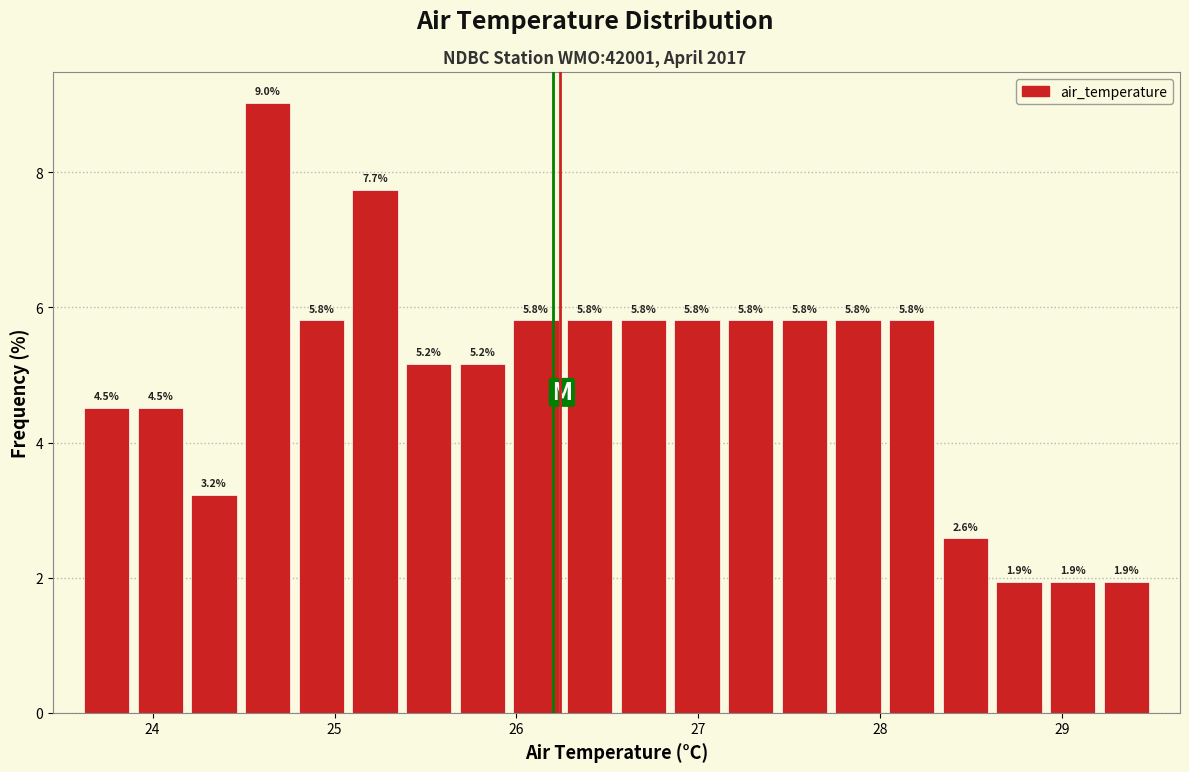

Around what value on the x-axis is the tallest bar? Give the approximate position of its centre, as read against the axis.

24.6